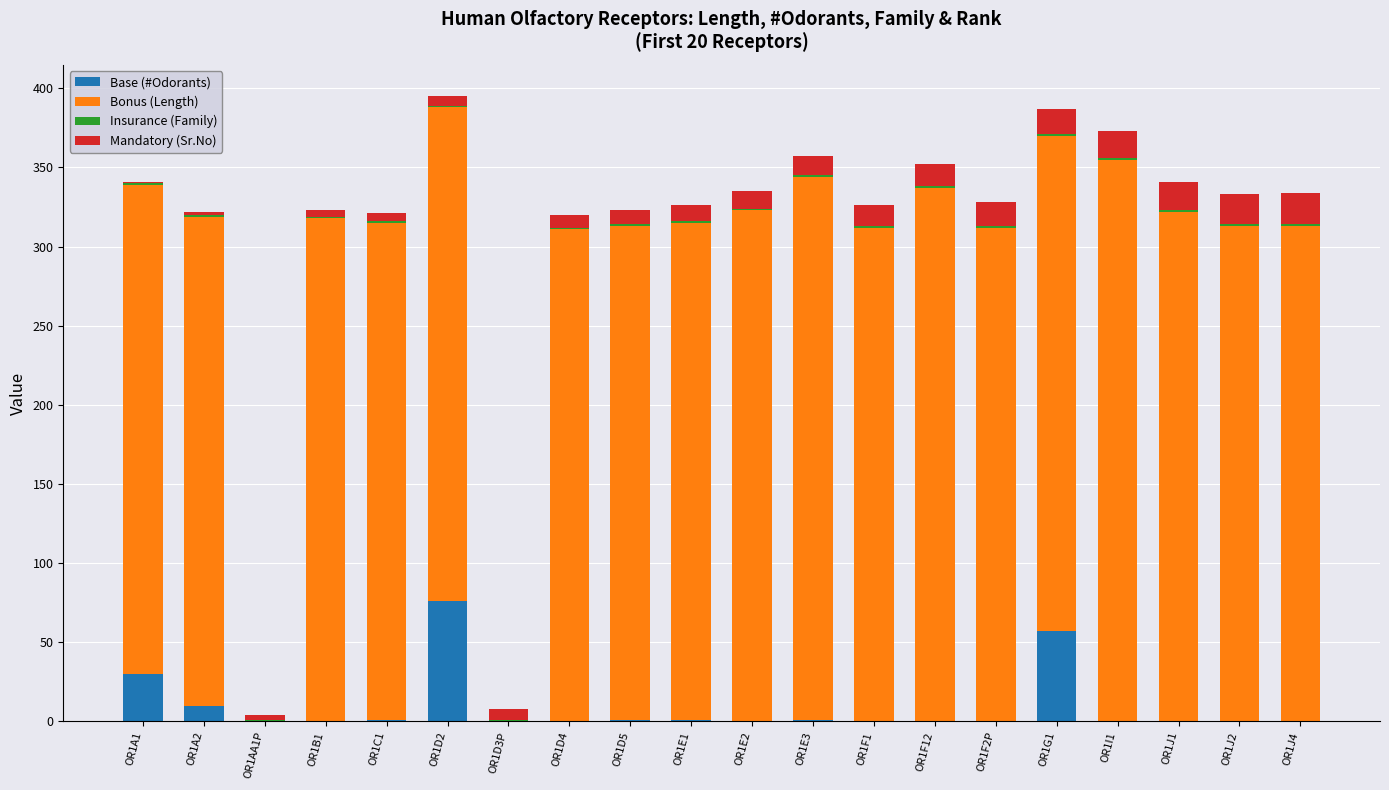

How many distinct data groups are displayed?

4